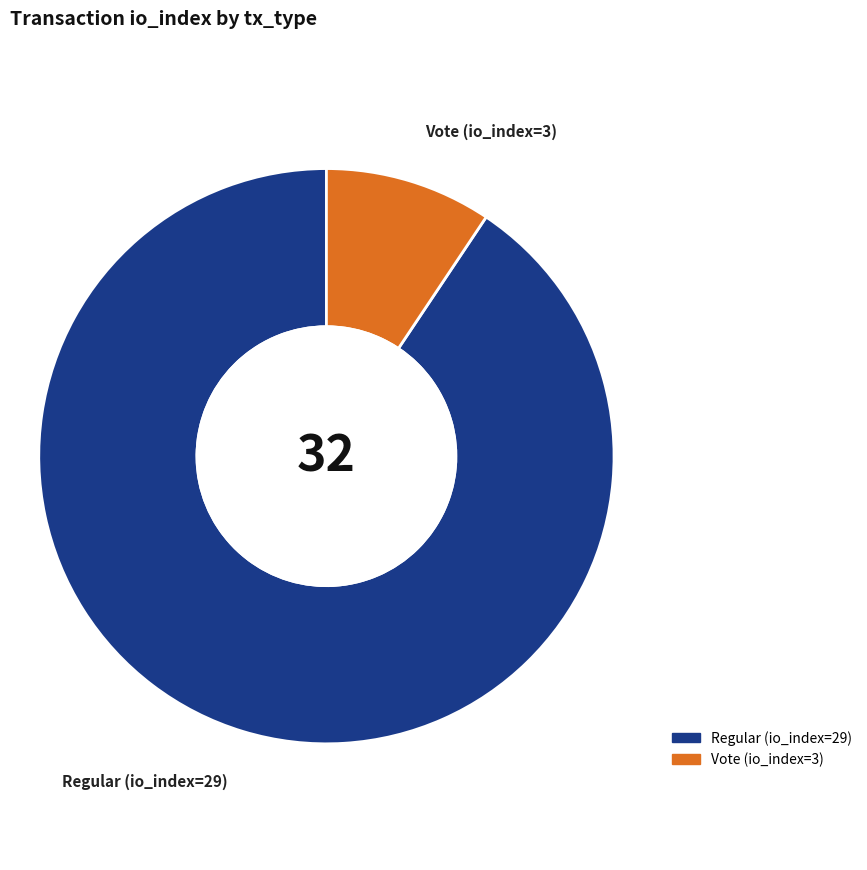

Which slice is the largest?

Regular (io_index=29)